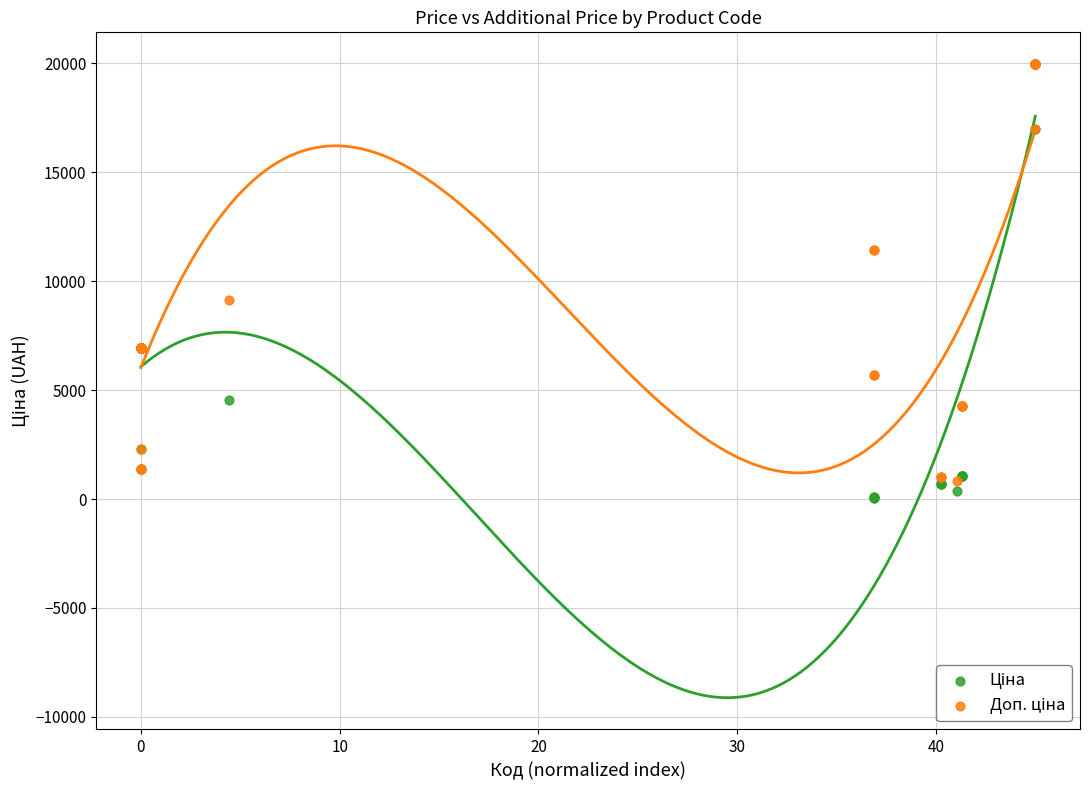

Across all series, what Y value is closest to 10010?

9123.7